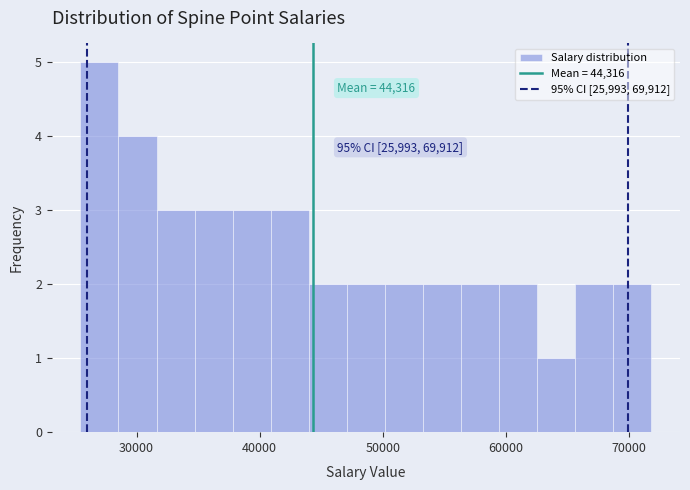

Read against the x-axis, roughly where is the centre of the tallest bar?

27000